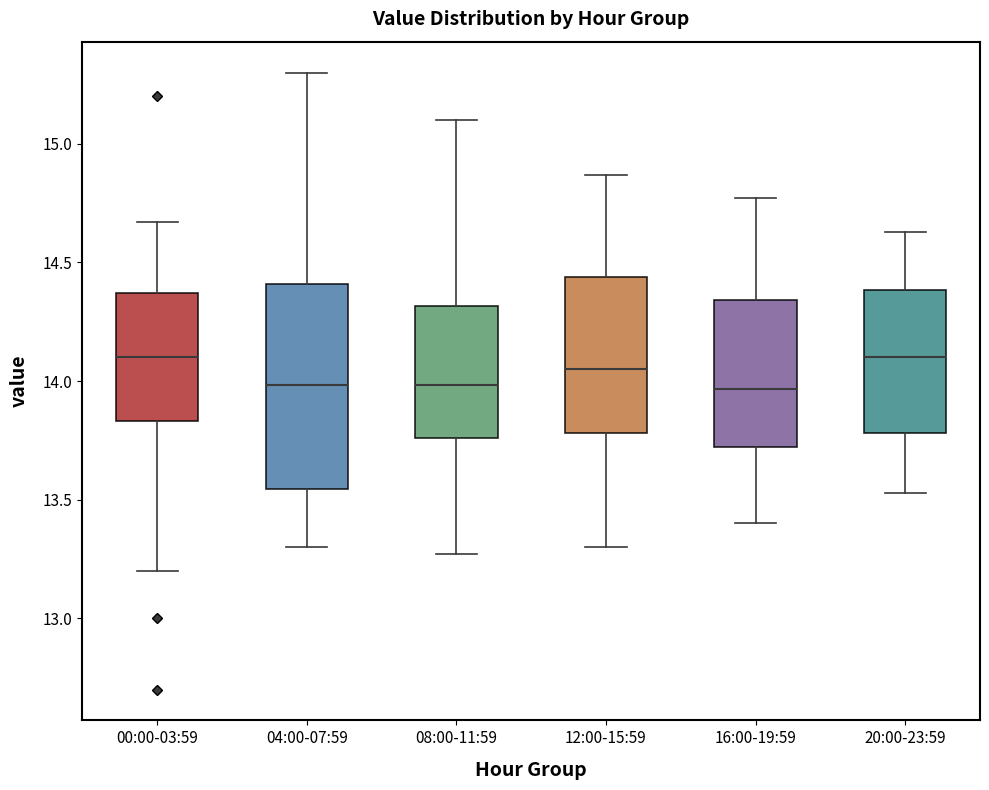

Reading left to right, transcribe this box plot: for each box, give where its median line is, the range the box spans, and where its two whiskers end, as read against the y-axis. The values are not printed on the chart, so give them approximately, as read against the axis.

00:00-03:59: median 14.10, box 13.85 to 14.35, whiskers 13.20 to 14.65
04:00-07:59: median 14.00, box 13.55 to 14.40, whiskers 13.30 to 15.30
08:00-11:59: median 14.00, box 13.75 to 14.30, whiskers 13.25 to 15.10
12:00-15:59: median 14.05, box 13.80 to 14.45, whiskers 13.30 to 14.85
16:00-19:59: median 13.95, box 13.70 to 14.35, whiskers 13.40 to 14.75
20:00-23:59: median 14.10, box 13.80 to 14.40, whiskers 13.55 to 14.65